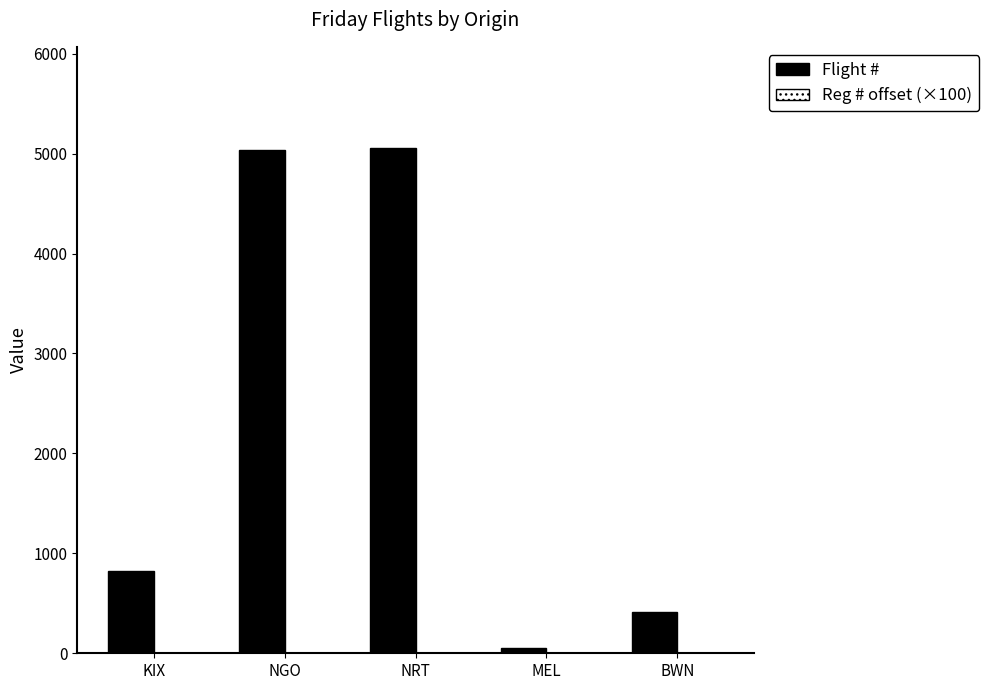

Is it true that Flight # equals 5057 at NRT?

True